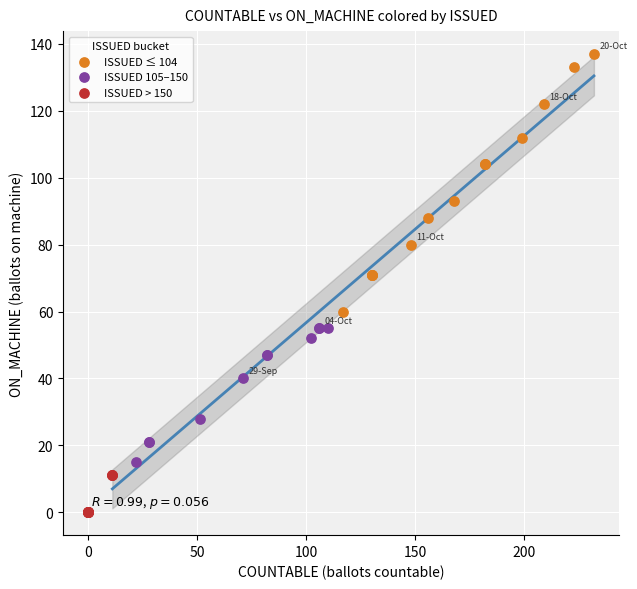

Which series reaches the maximum Y coordinate?

ISSUED ≤ 104